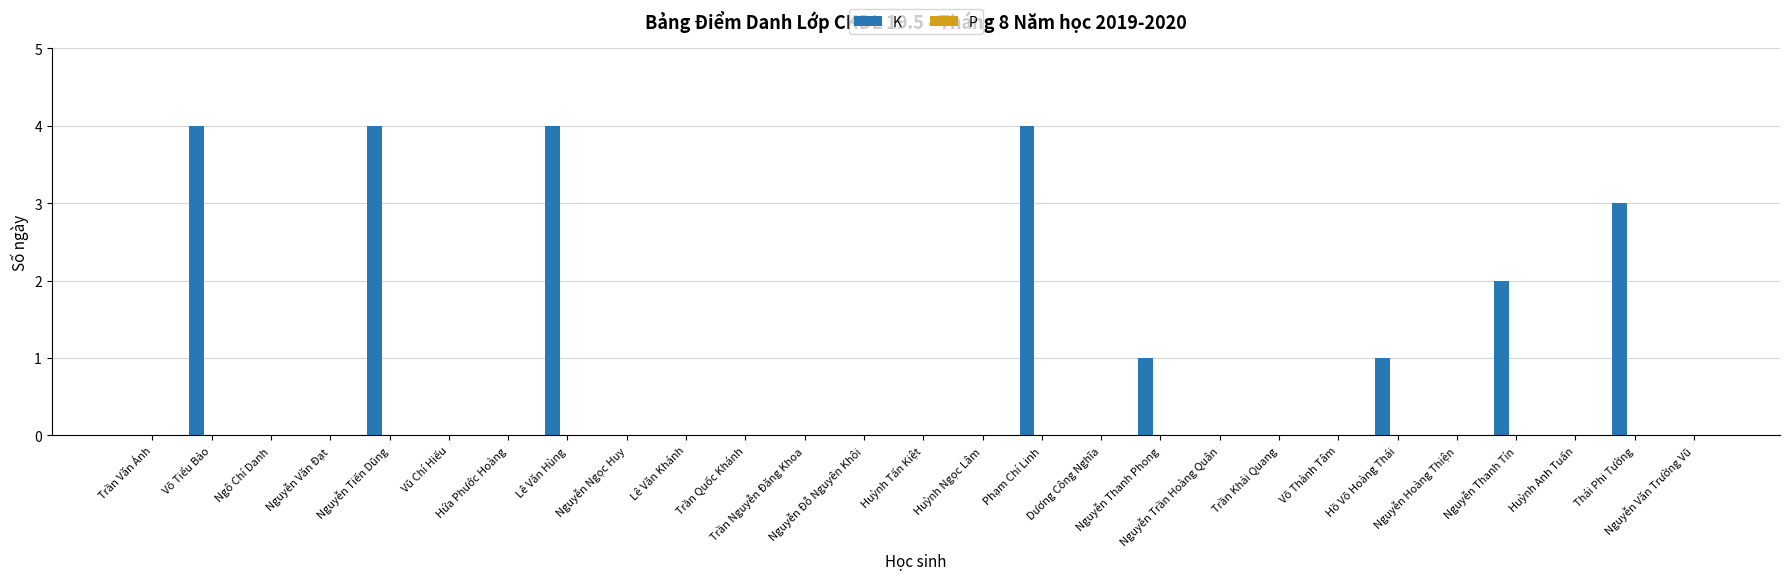

What is the maximum value shown in the chart?

4